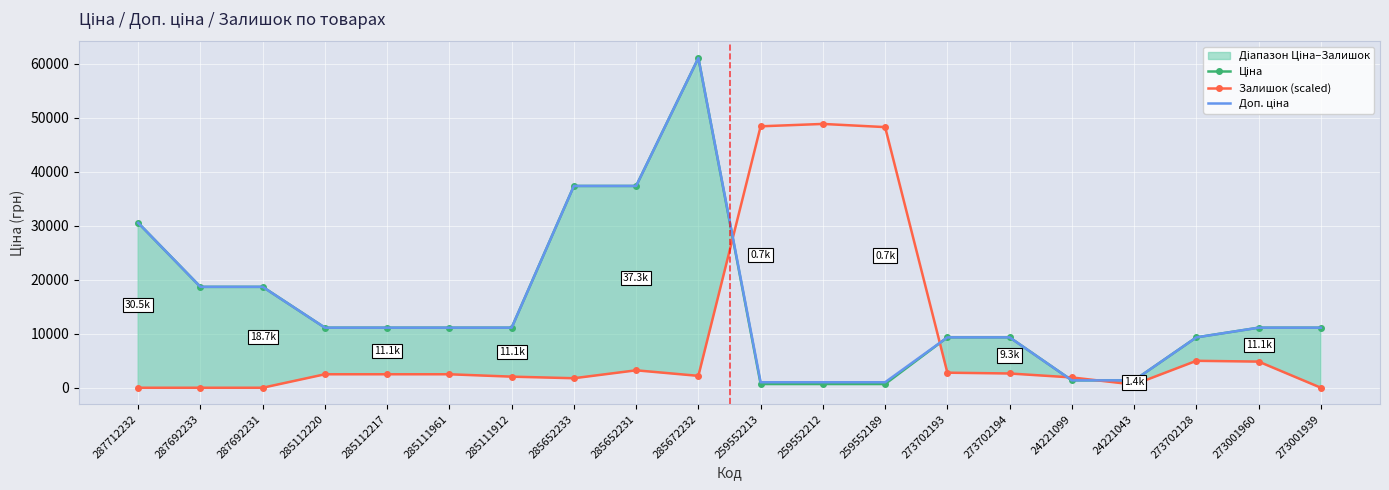

What is the total value across all series at 285111912?

24279.6